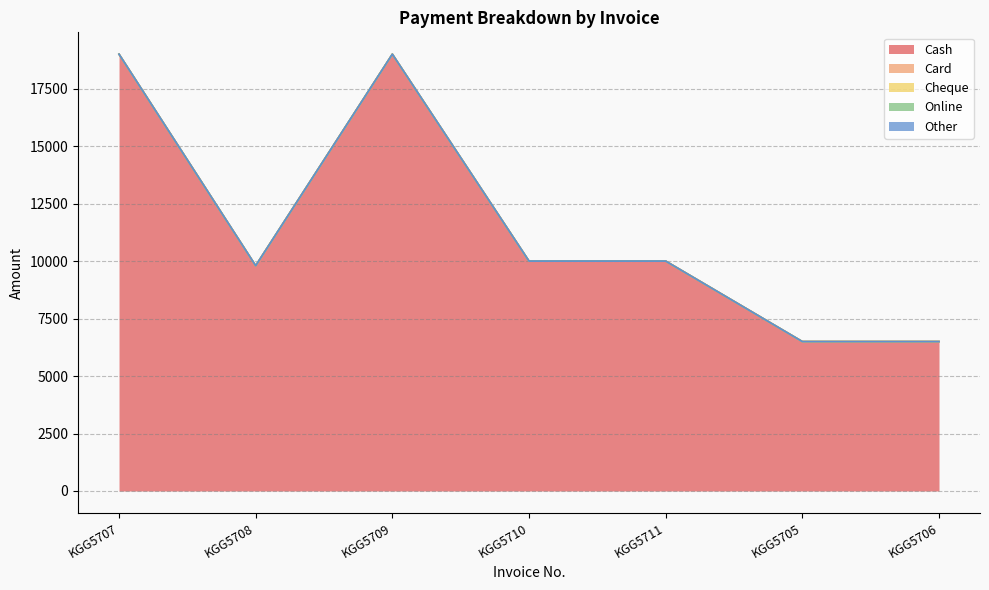

At which category does Cash reach its first local valley?

KGG5708